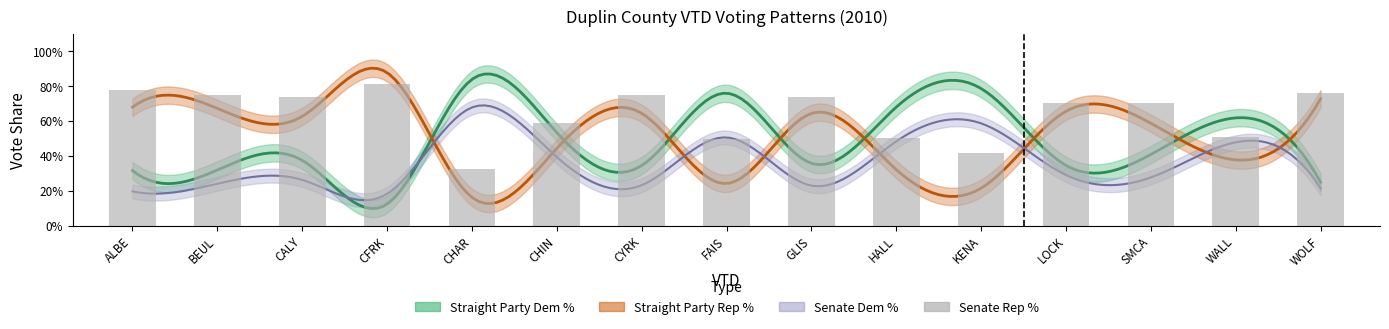

Rank the categories by value from lowest to highest.

CHAR, KENA, FAIS, HALL, WALL, CHIN, SMCA, LOCK, CALY, GLIS, BEUL, CYRK, WOLF, ALBE, CFRK